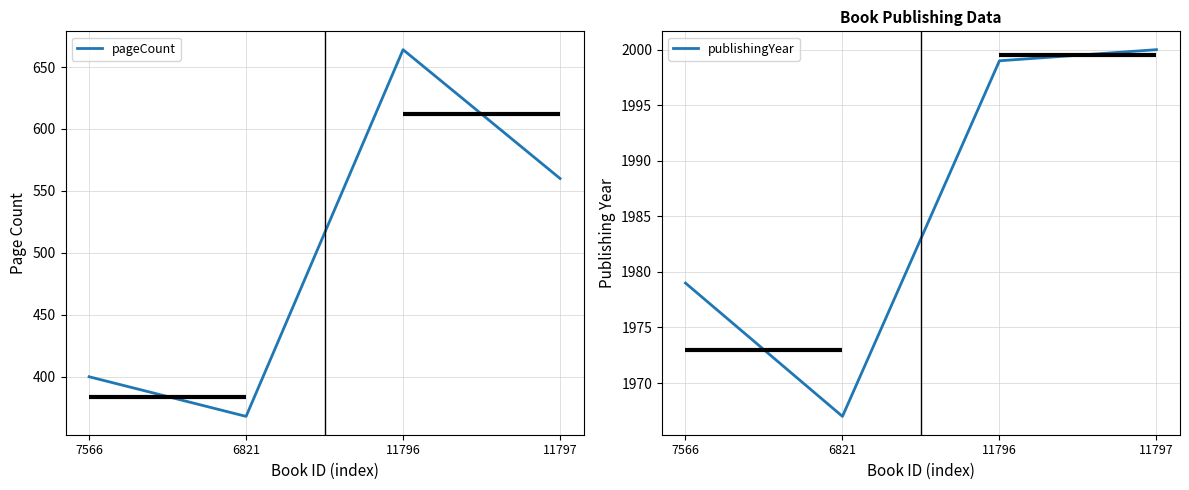

What is the sum of all pageCount values?

1992